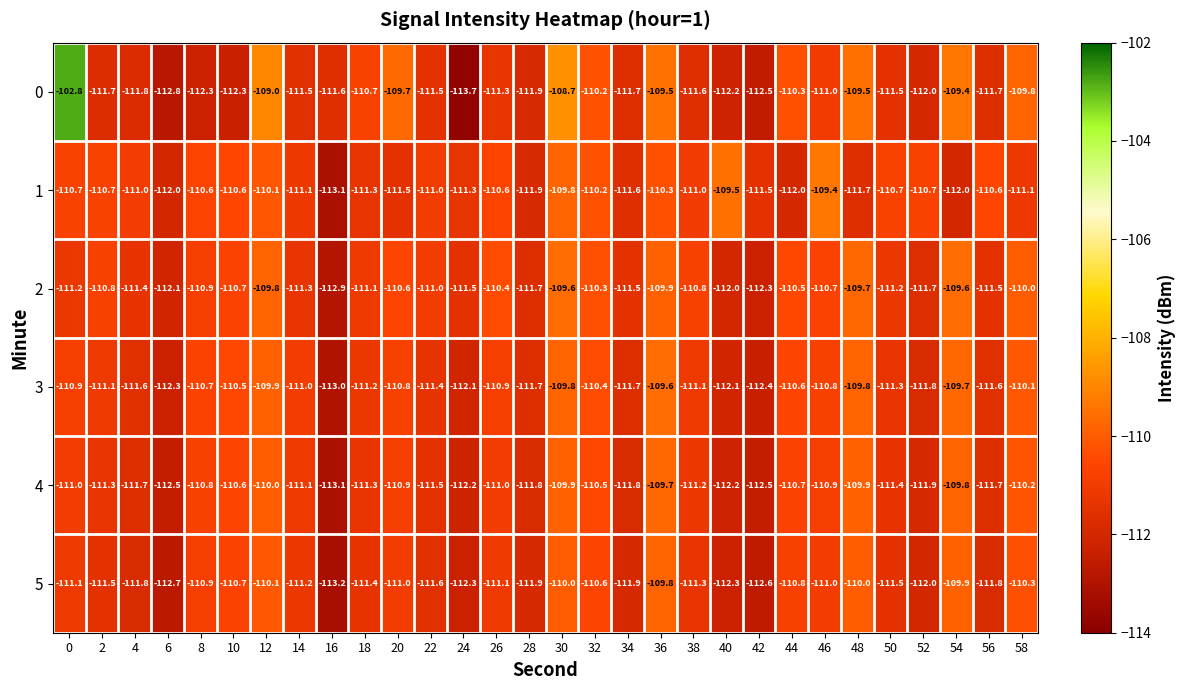

What is the maximum value shown in the chart?

-102.8